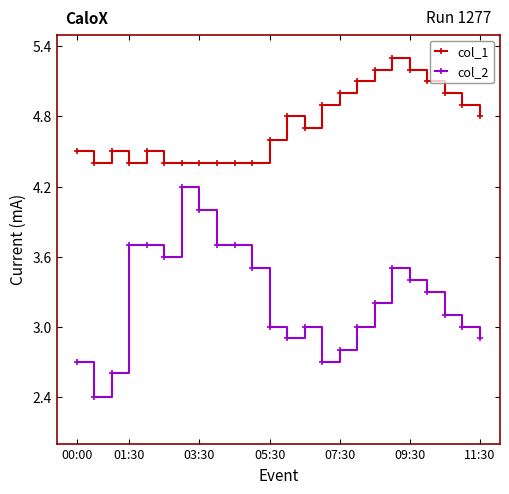

Which series has the largest total across all categories?

col_1